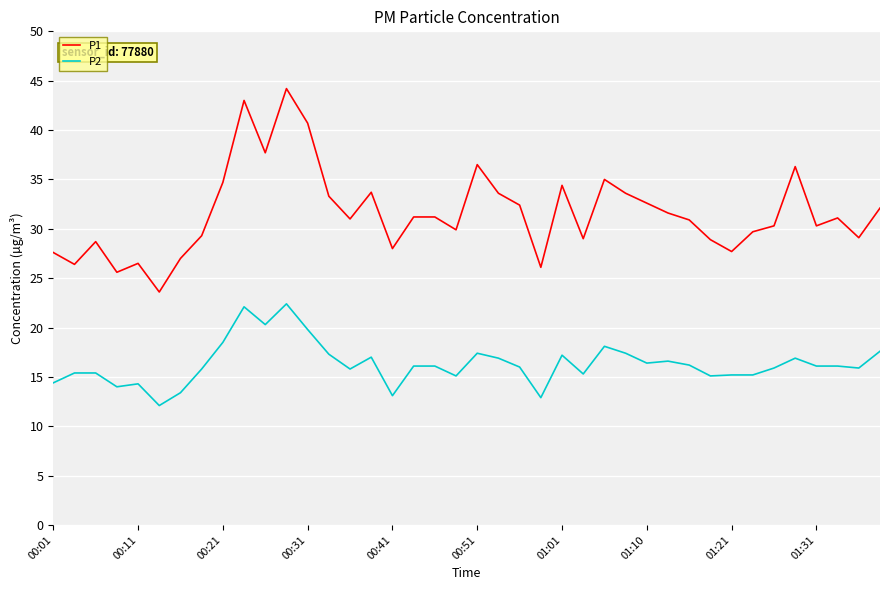

Rank the series by their average value, from highest to lowest.

P1, P2